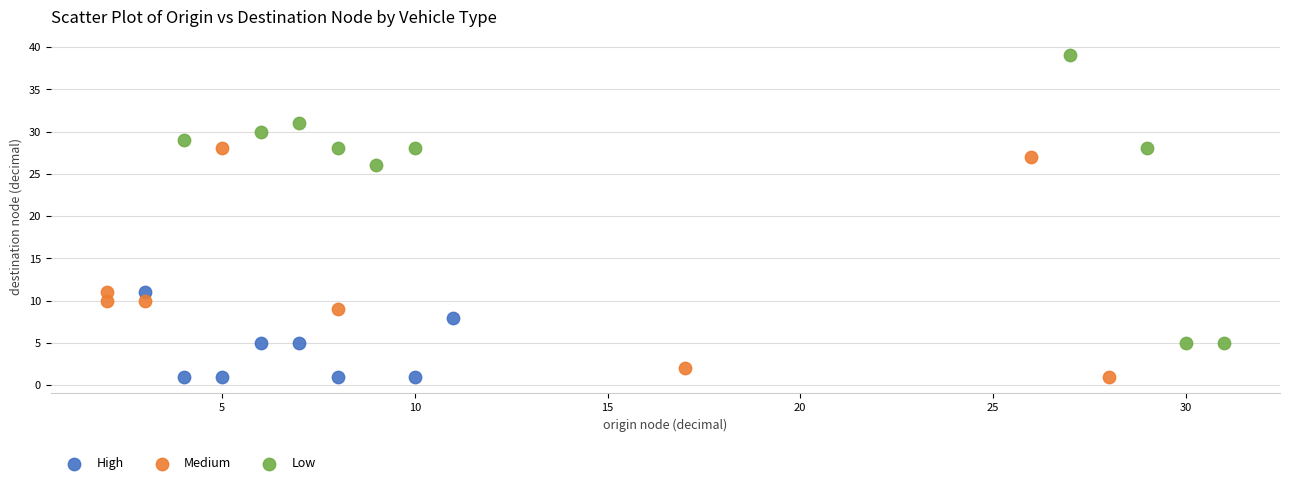

Which series contains the highest Y value?

Low